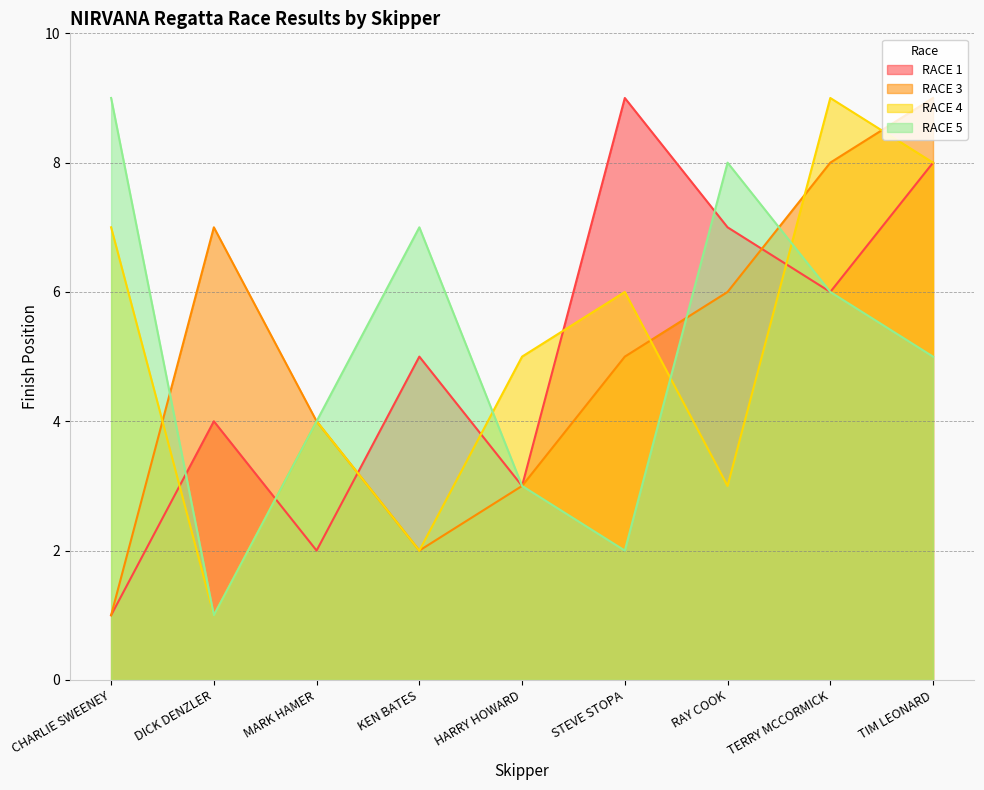

What is the label of the 4th point from the left?

KEN BATES